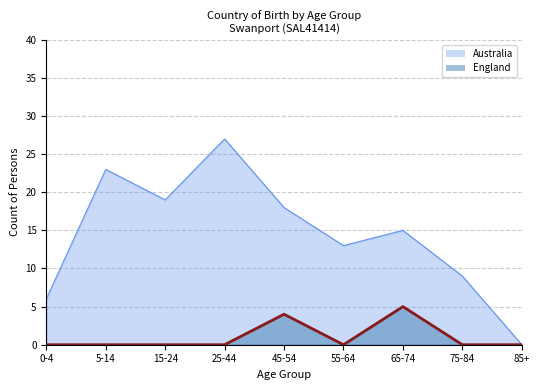

Reading right to left, extract all data points from this chart.

85+=0	75-84=0	65-74=5	55-64=0	45-54=4	25-44=0	15-24=0	5-14=0	0-4=0